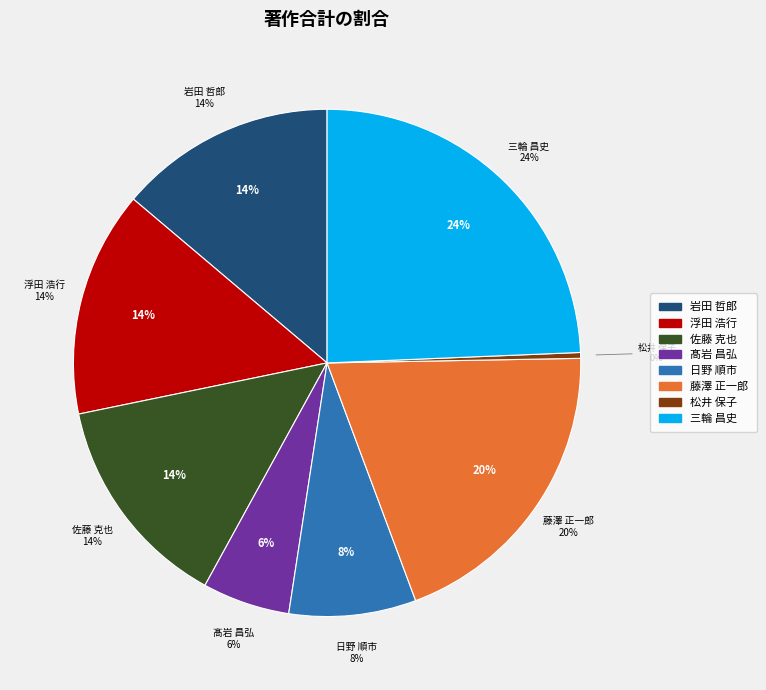

Approximately how many times larger is the value at 藤澤 正一郎 compared to 浮田 浩行?

1.4